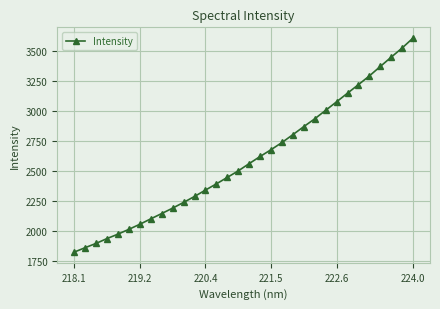

What is the difference between the maximum and second lowest values?

1748.6